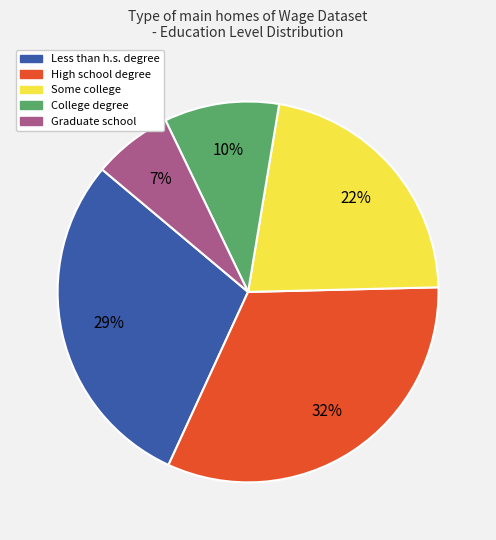

Is it true that High school degree is 32% of the pie?

True